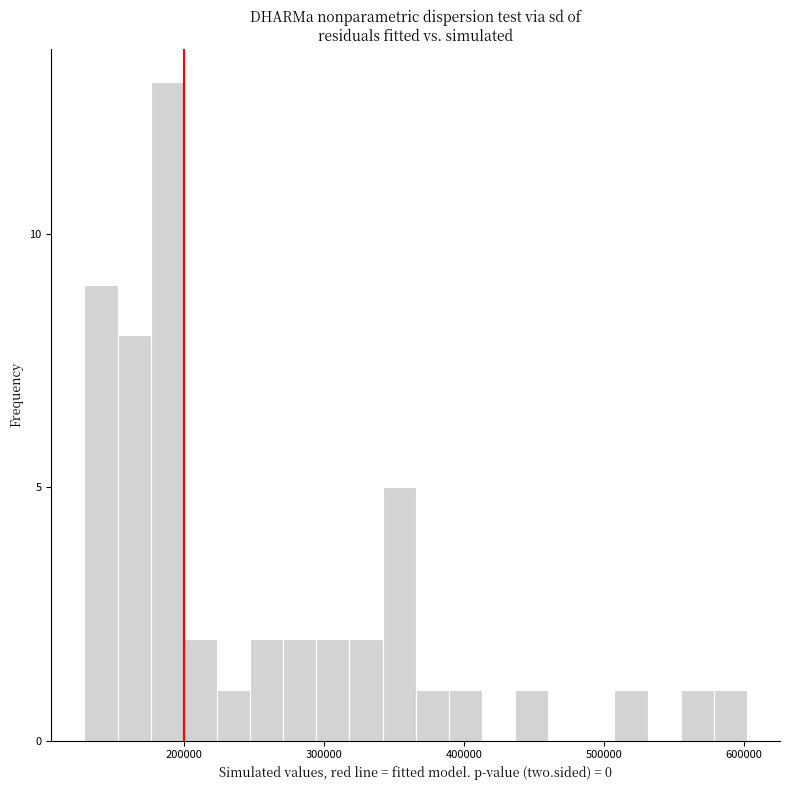

Read against the x-axis, roughly where is the centre of the tallest bar?

190000